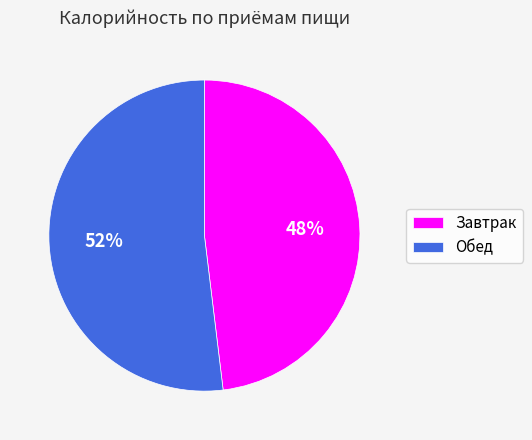

What is the majority slice?

Обед